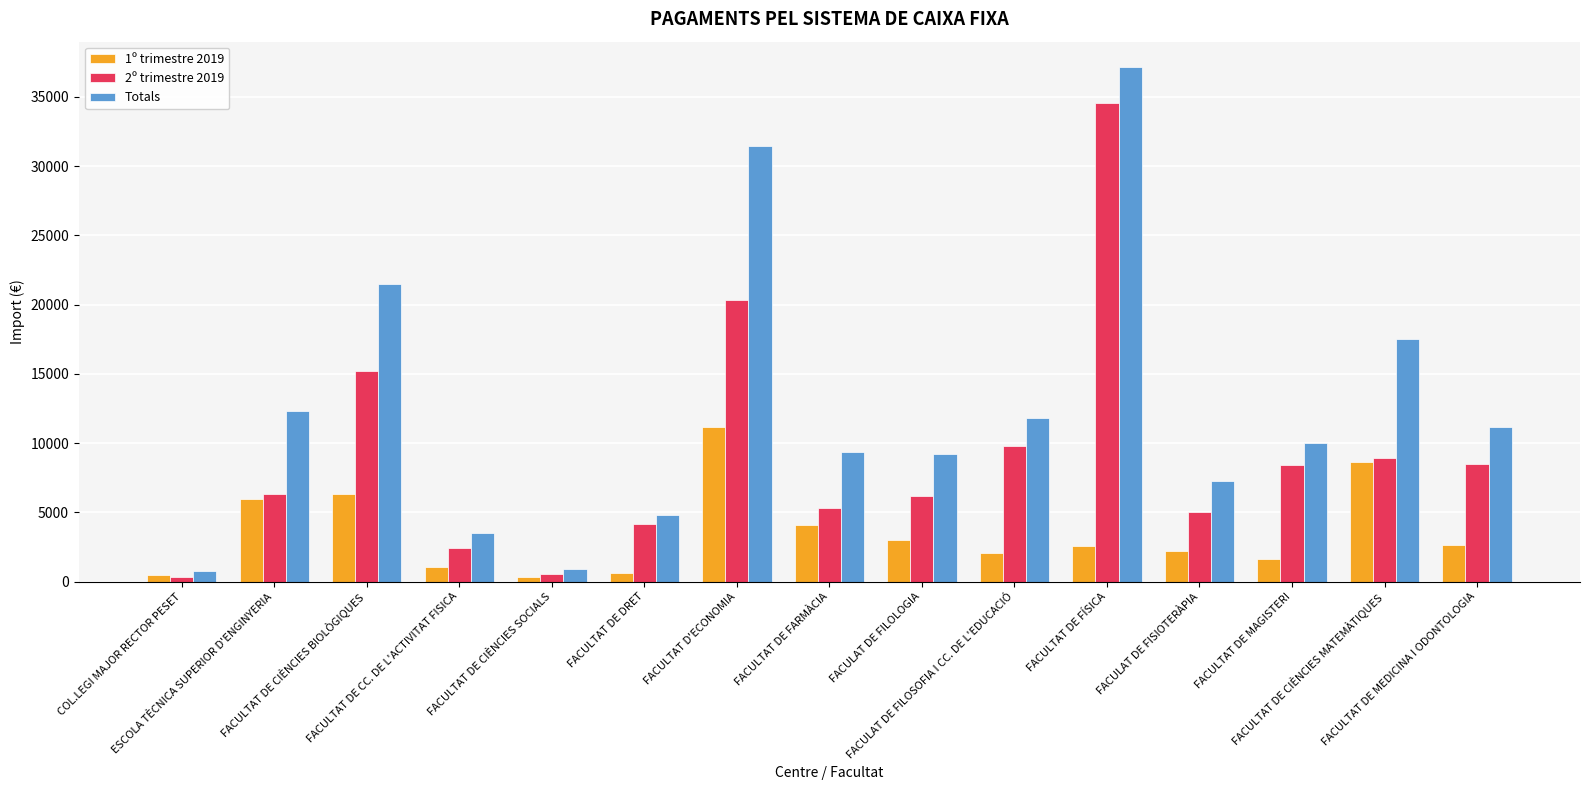

What is the sum of all 1º trimestre 2019 values?

52715.3